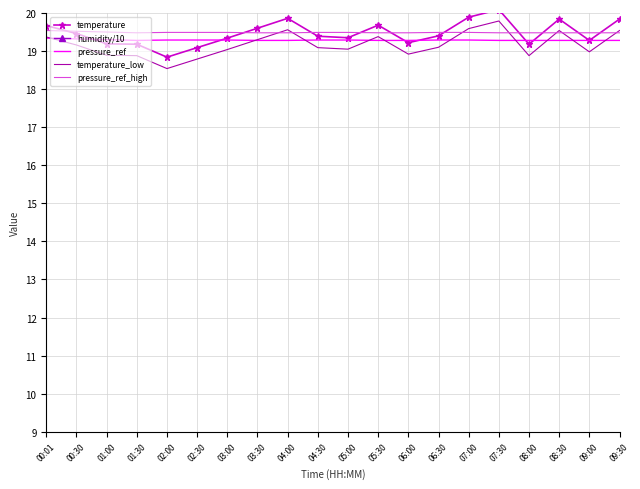

Reading left to right, what are all the values shown in this chart?

temperature: 19.7	19.5	19.2	19.2	18.8	19.1	19.3	19.6	19.9	19.4	19.4	19.7	19.2	19.4	19.9	20.1	19.2	19.8	19.3	19.8
humidity/10: 5.6	5.6	5.8	5.8	5.9	5.9	5.8	5.8	5.8	5.8	5.8	5.7	5.8	5.7	5.6	5.5	5.8	5.7	5.8	5.7
pressure_ref: 19.3	19.3	19.3	19.3	19.3	19.3	19.3	19.3	19.3	19.3	19.3	19.3	19.3	19.3	19.3	19.3	19.3	19.3	19.3	19.3
temperature_low: 19.4	19.2	18.9	18.9	18.5	18.8	19.0	19.3	19.6	19.1	19.1	19.4	18.9	19.1	19.6	19.8	18.9	19.5	19.0	19.5
pressure_ref_high: 19.5	19.5	19.5	19.5	19.5	19.5	19.5	19.5	19.5	19.5	19.5	19.5	19.5	19.5	19.5	19.5	19.5	19.5	19.5	19.5